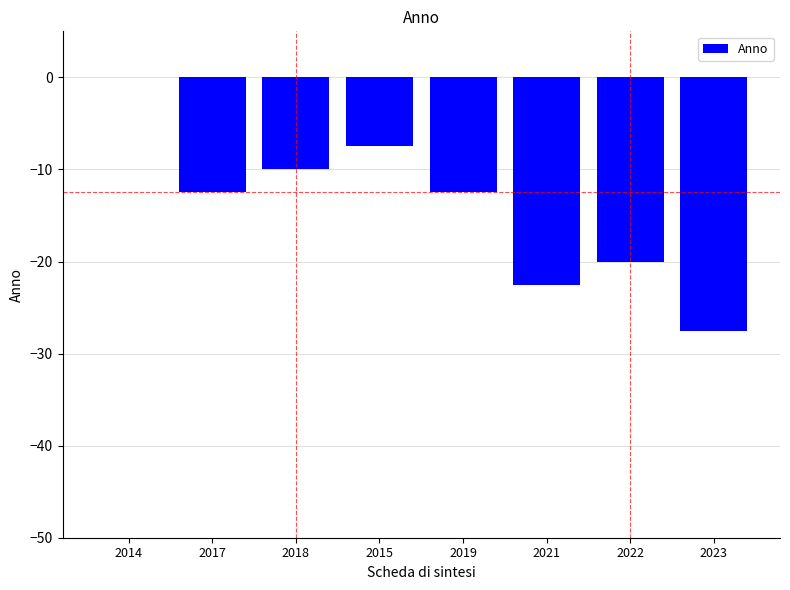

Which category has the highest value across all series?

2014